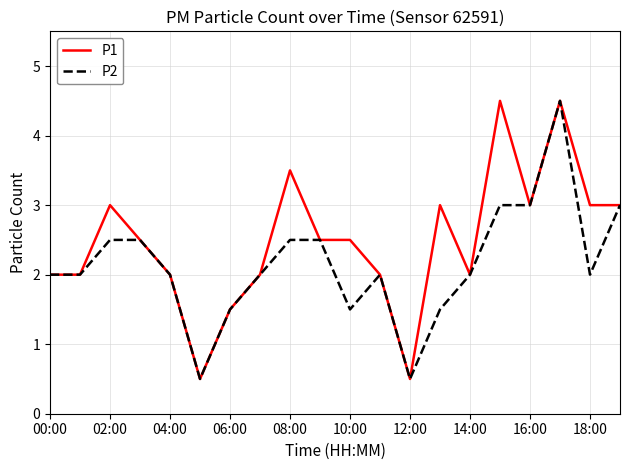

Which series has the largest total across all categories?

P1